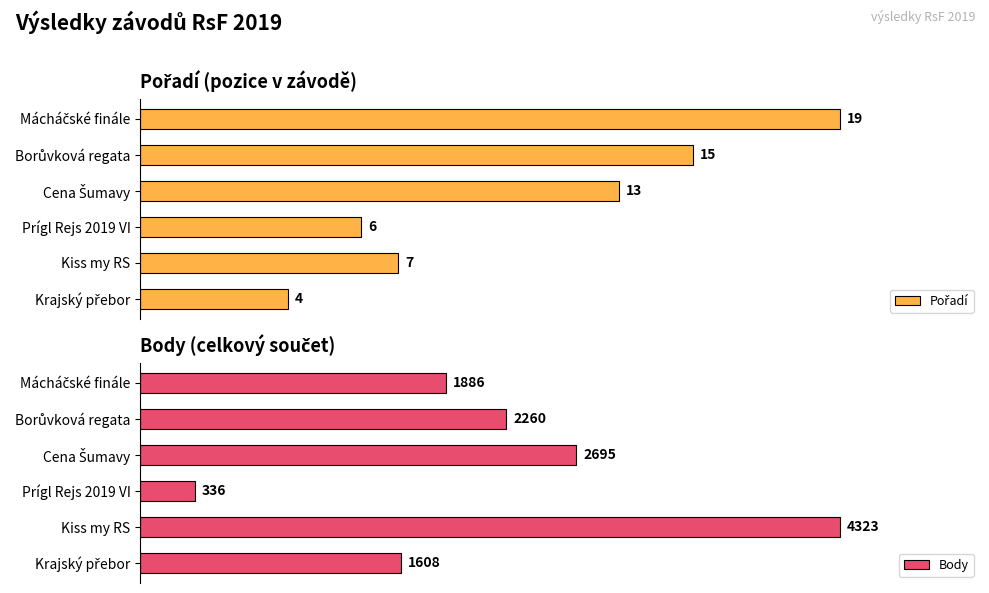

How many data points does each series have?

6